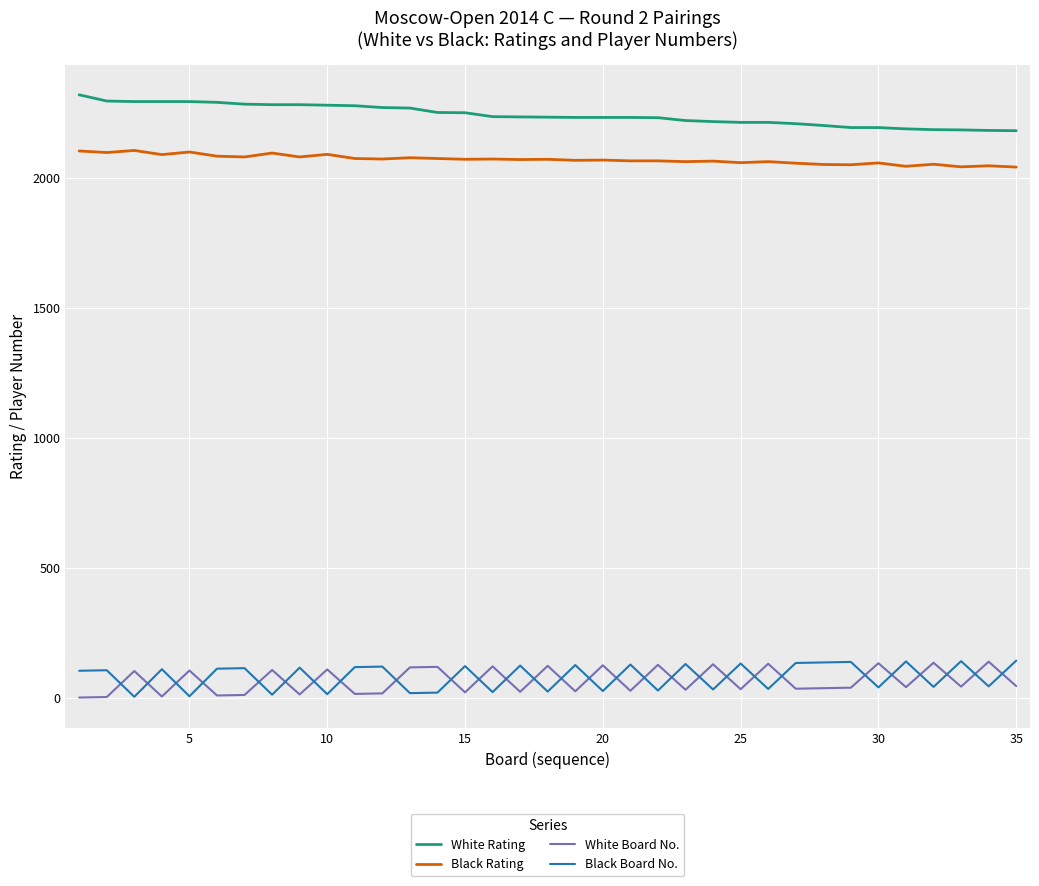

What is the sum of all Black Board No. values?

2860